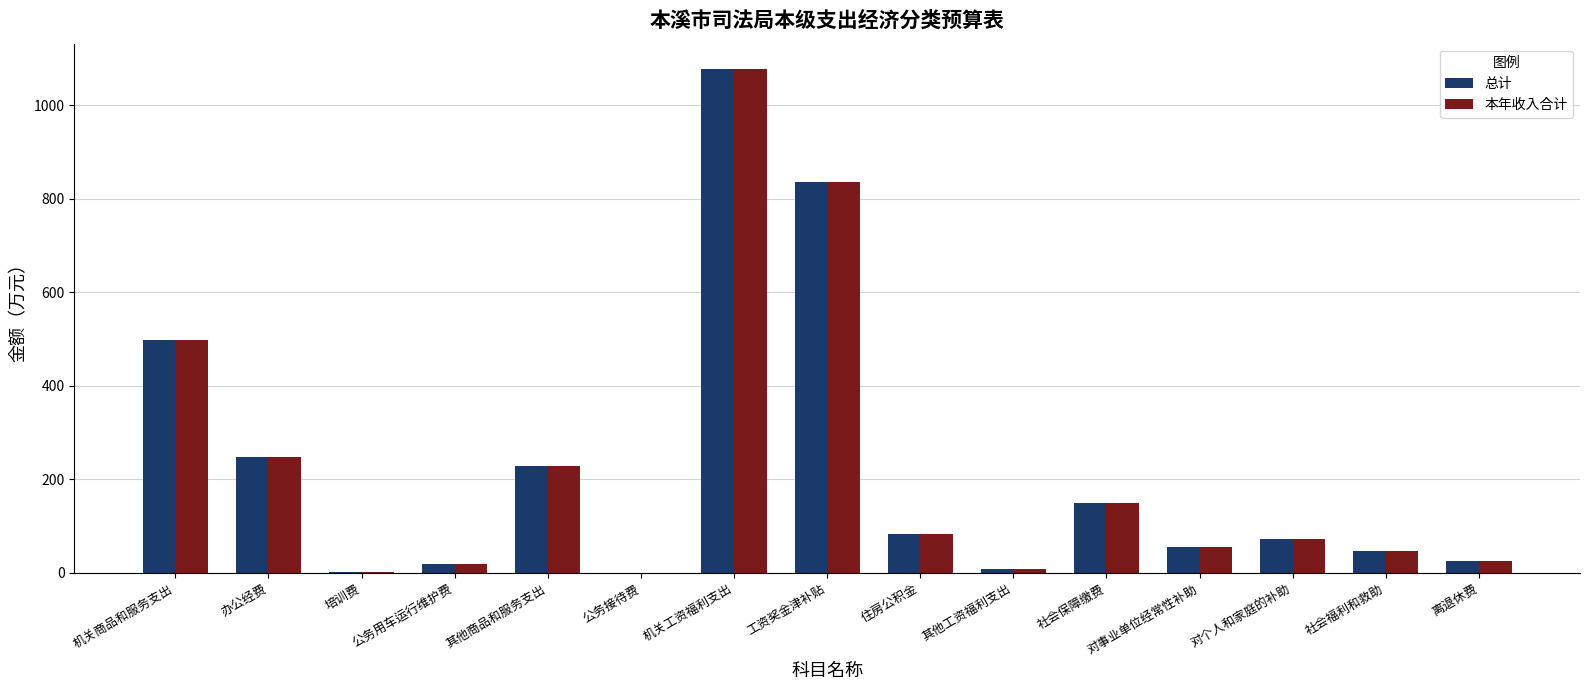

What is the sum of all 总计 values?

3350.5